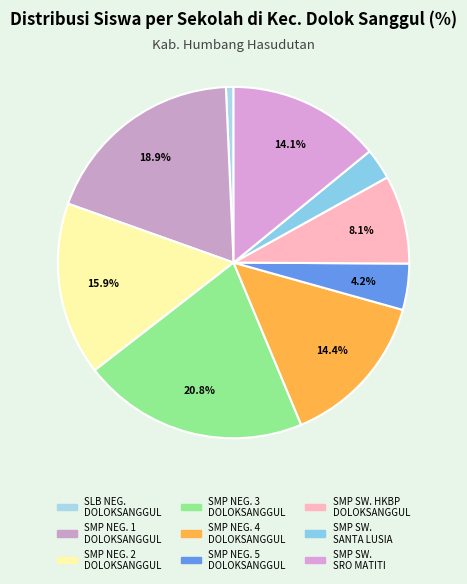

How many segments does this pie chart have?

9